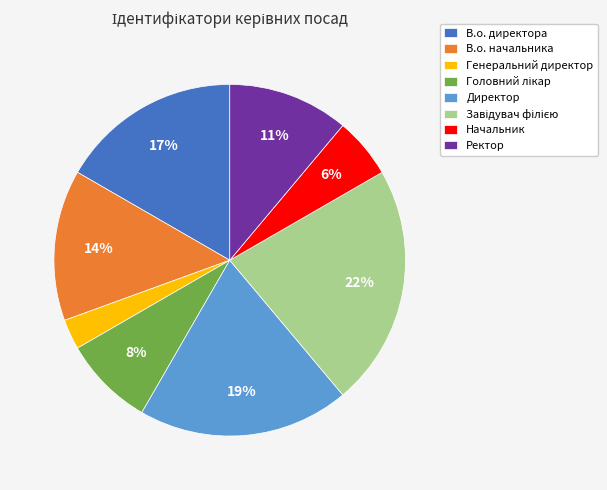

What is the ratio of the value at Начальник to the value at В.о. начальника?

0.4